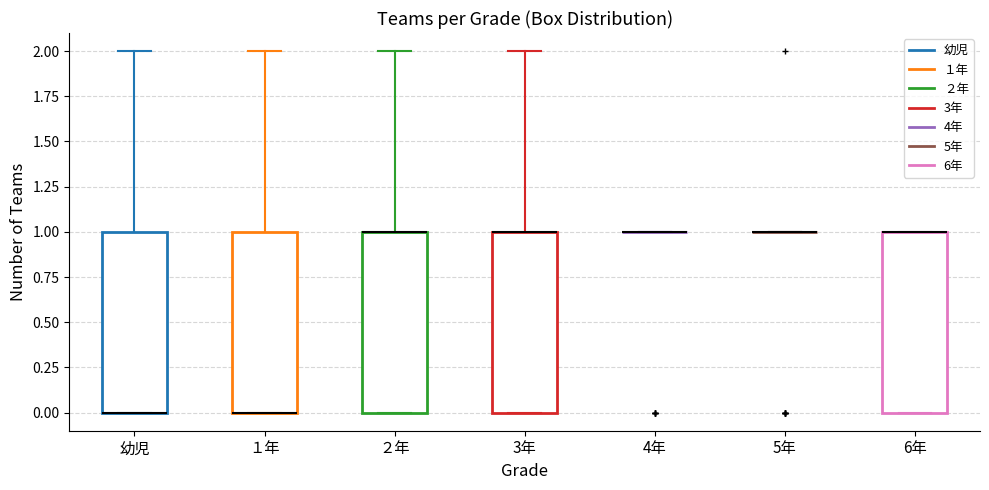

Reading left to right, transcribe this box plot: for each box, give where its median line is, the range the box spans, and where its two whiskers end, as read against the y-axis. The values are not printed on the chart, so give them approximately, as read against the axis.

幼児: median 0 (drawn on the box's lower edge), box 0 to 1, whiskers 0 to 2
１年: median 0 (drawn on the box's lower edge), box 0 to 1, whiskers 0 to 2
２年: median 1 (drawn on the box's upper edge), box 0 to 1, whiskers 0 to 2
3年: median 1 (drawn on the box's upper edge), box 0 to 1, whiskers 0 to 2
4年: box collapsed to a line at 1, whiskers 1 to 1
5年: box collapsed to a line at 1, whiskers 1 to 1
6年: median 1 (drawn on the box's upper edge), box 0 to 1, whiskers 0 to 1